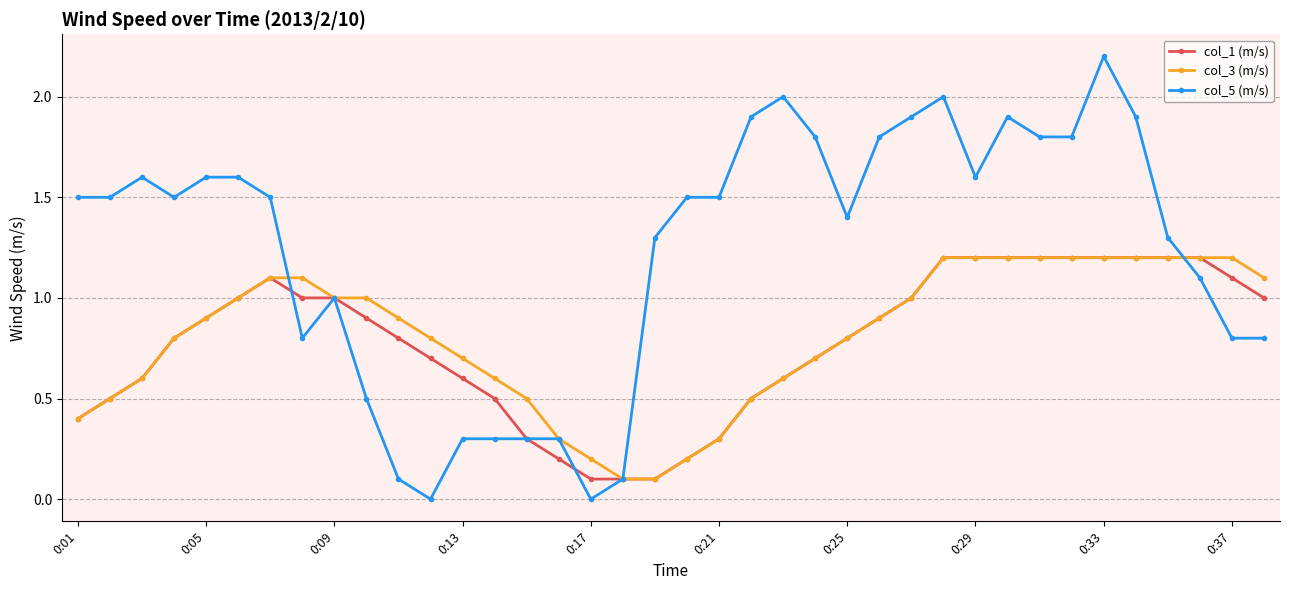

What is the value of the col_3 (m/s) point at the 34th from the left?

1.2